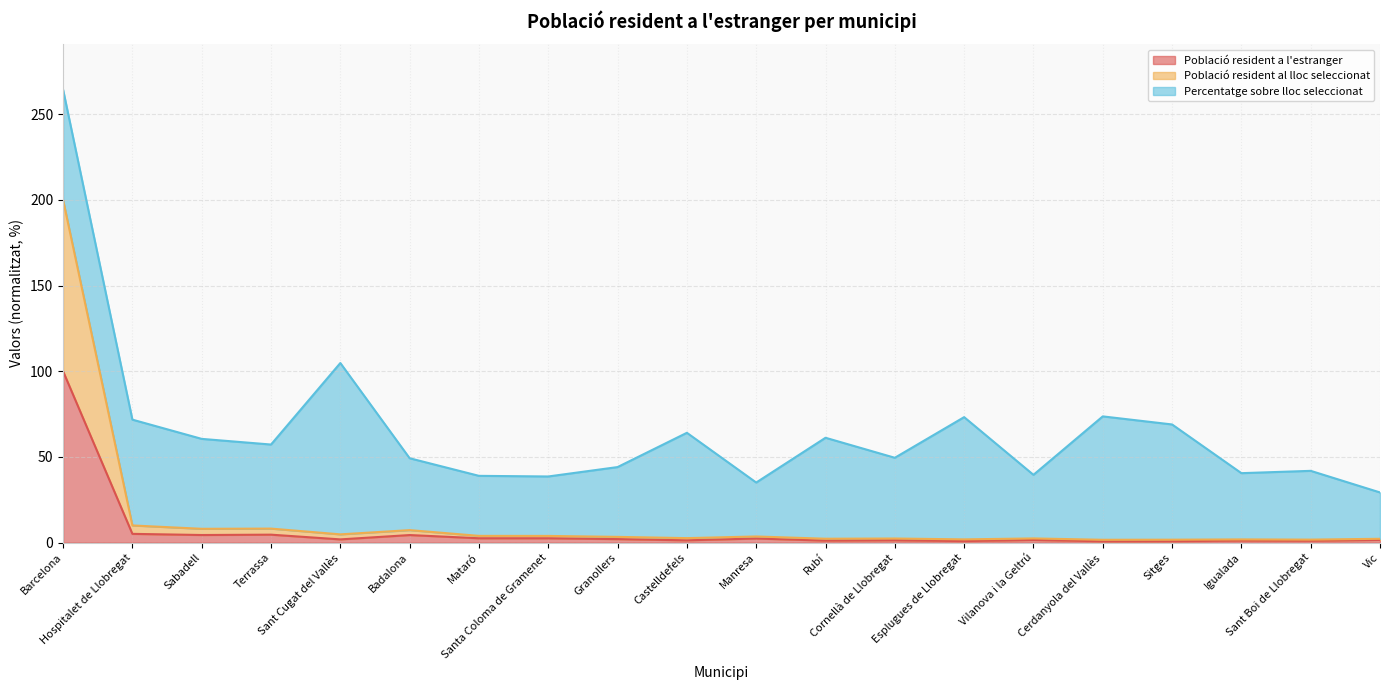

What is the maximum value for Població resident a l'estranger?

100.0